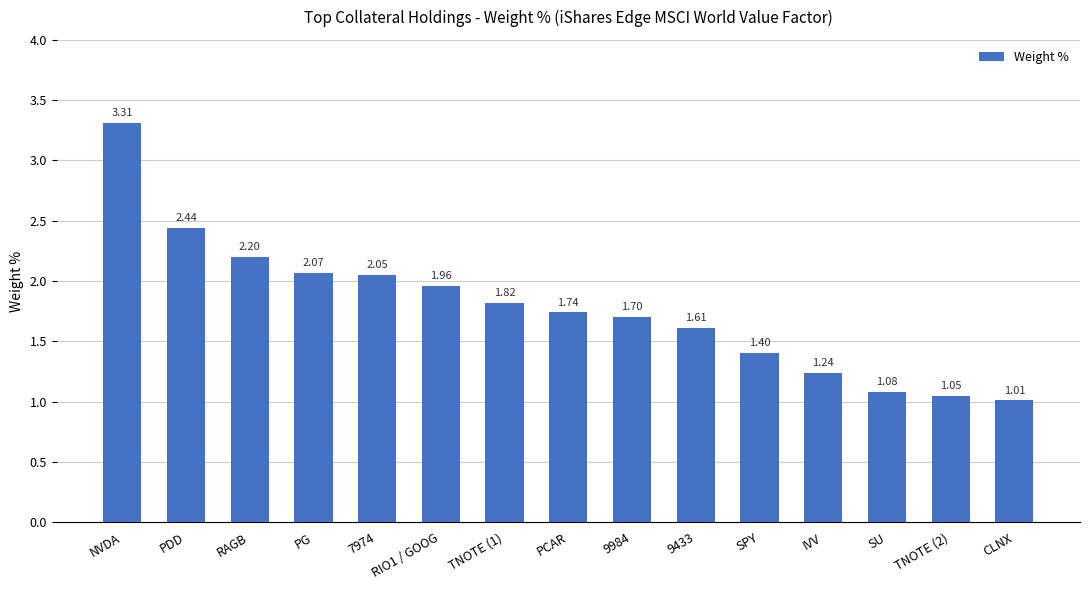

What is the sum of all values?

26.7